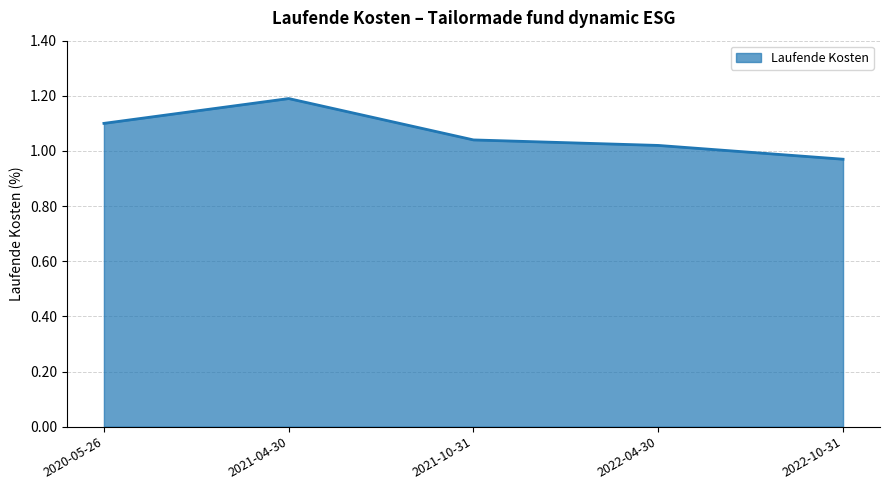

Rank the categories by value from lowest to highest.

2022-10-31, 2022-04-30, 2021-10-31, 2020-05-26, 2021-04-30